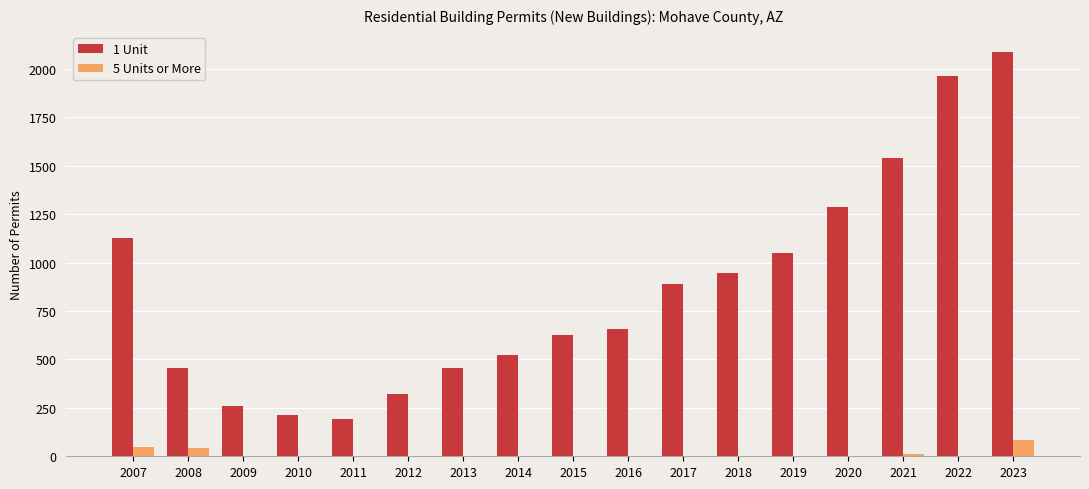

The 1 Unit series shows 1679 at 2020. True or false?

False